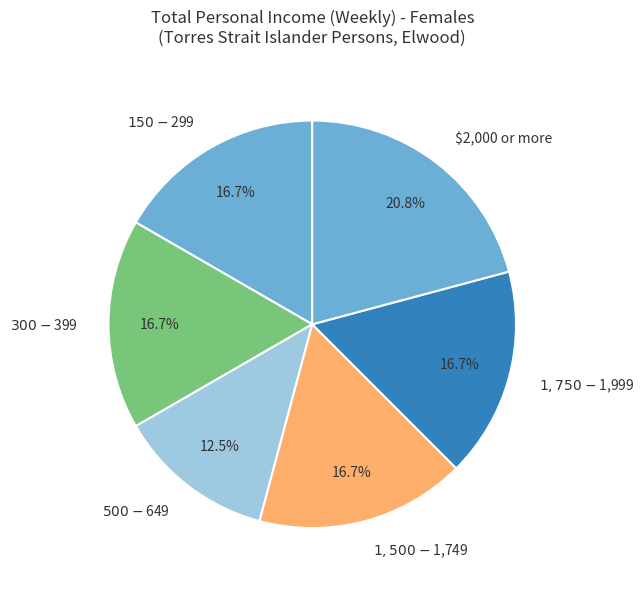

To the nearest percent, what is the average slice percentage?

17%